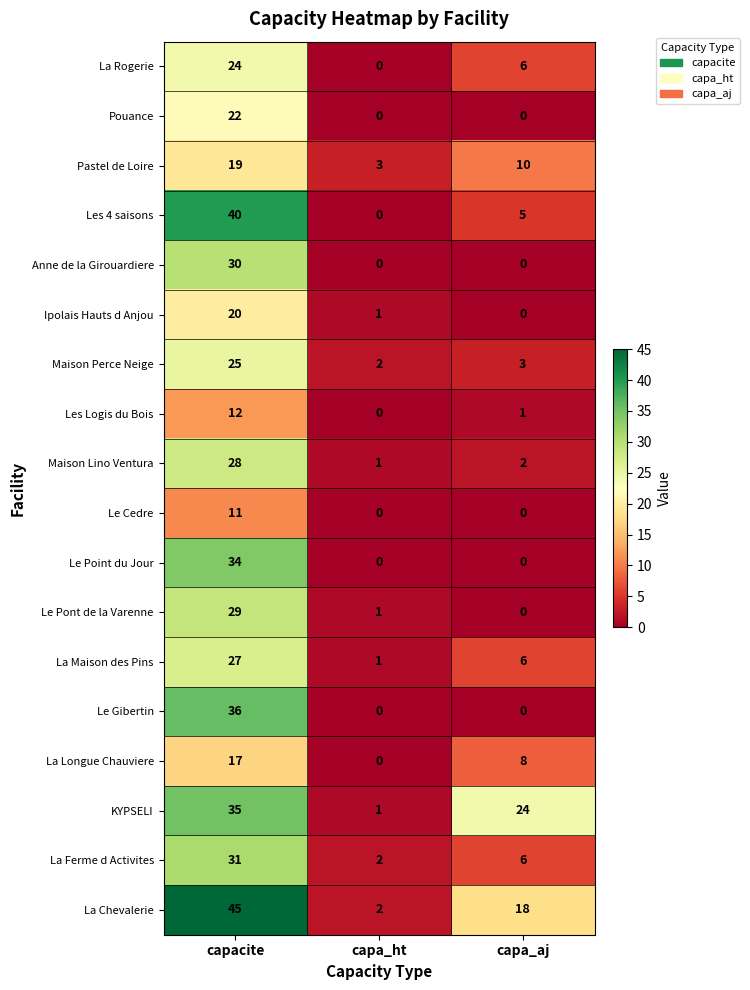

True or false: La Ferme d Activites has a value of 31 at capacite.

True